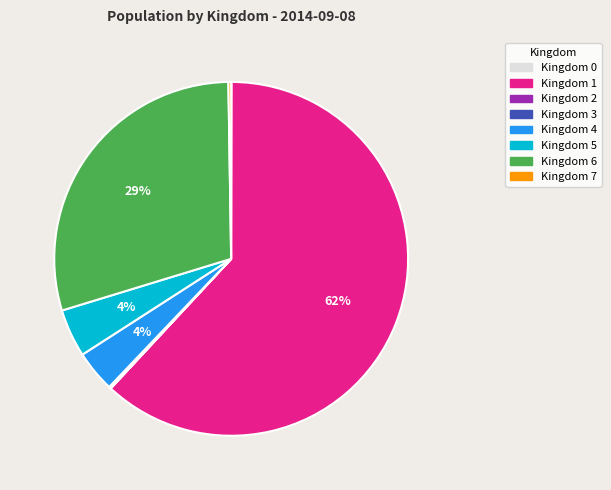

True or false: Kingdom 6 accounts for 29% of the total.

True